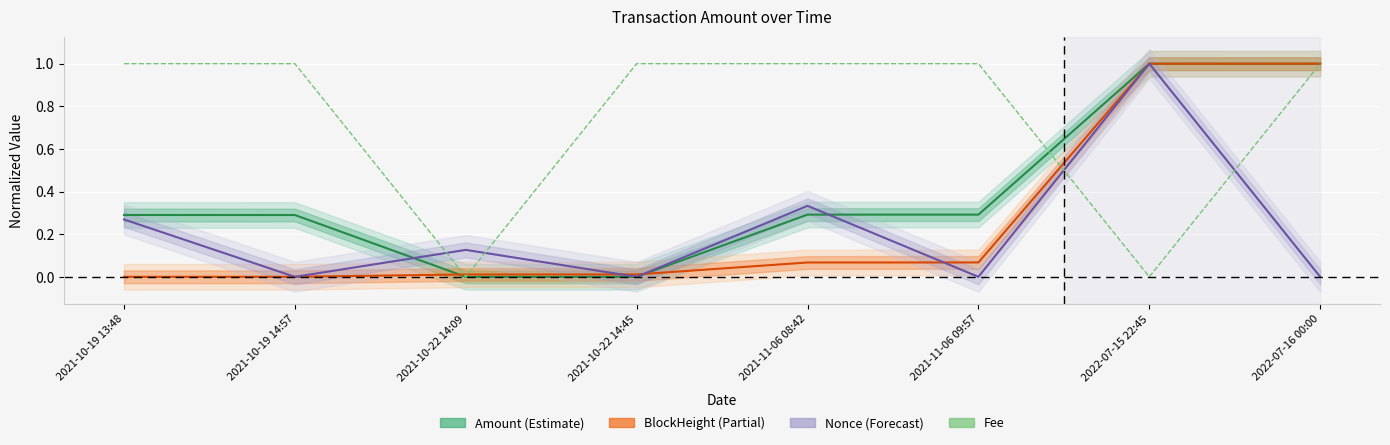

Which category has the lowest value across all series?

2021-10-22 14:45